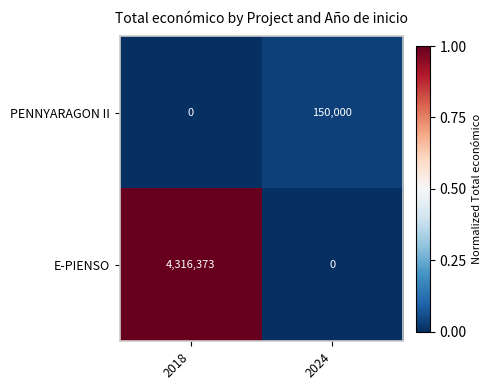

Rank the series by their maximum value, from highest to lowest.

E-PIENSO, PENNYARAGON II